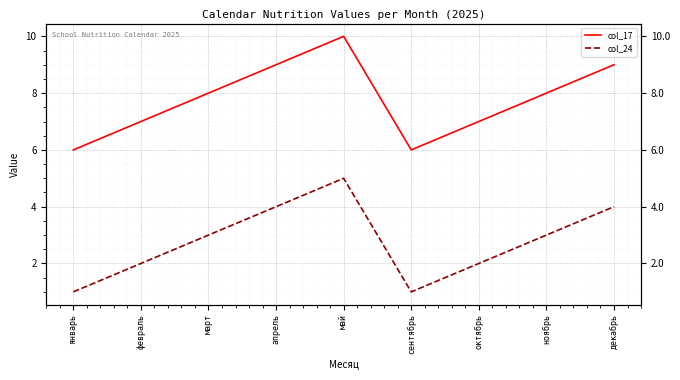

Between май and декабрь, which is larger?

май